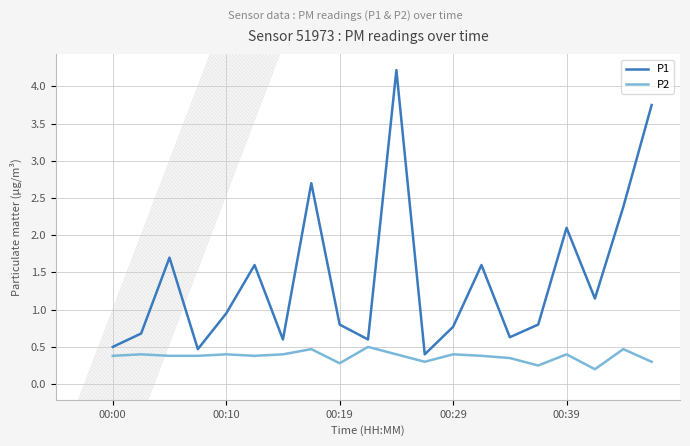

What is the highest value of the P2 series?

0.5